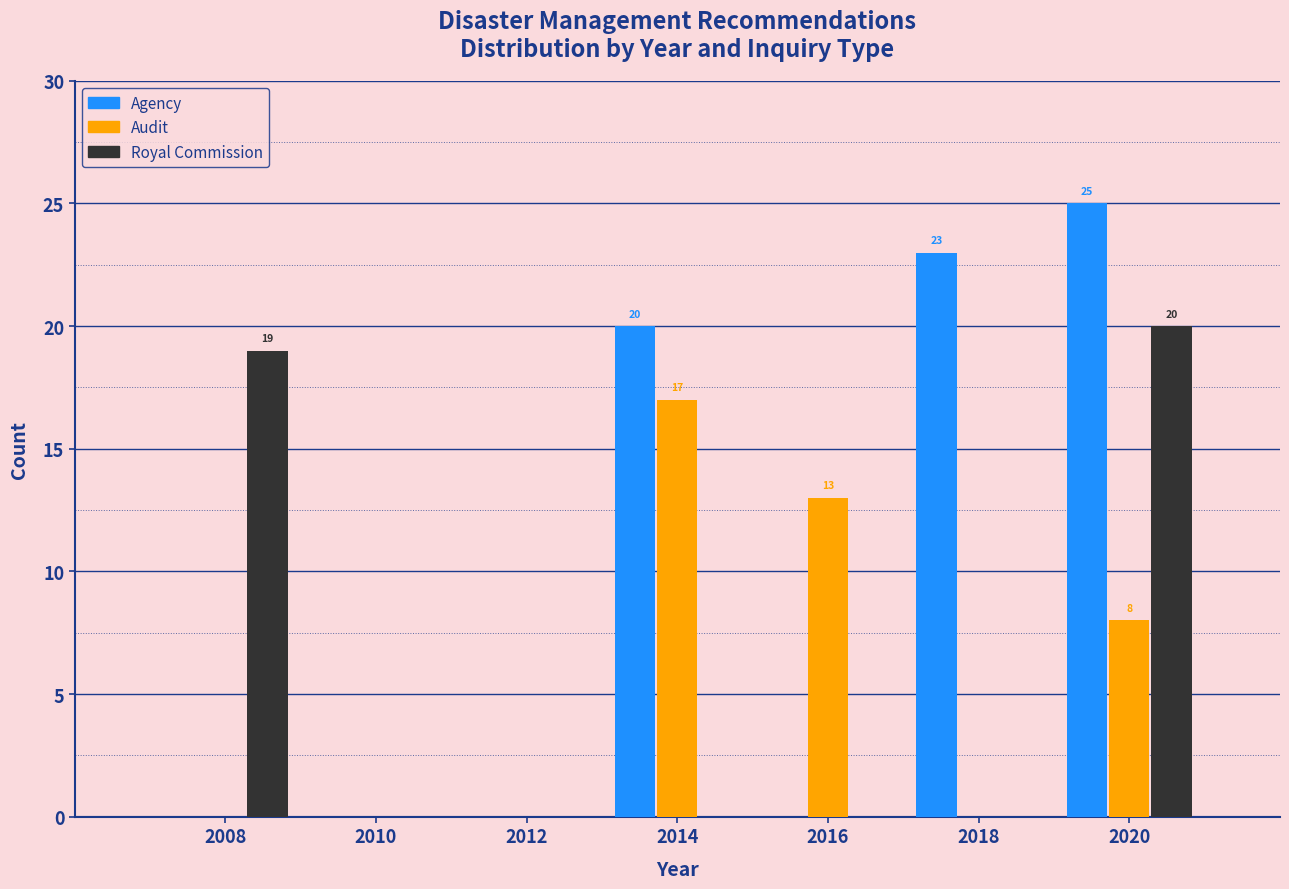

Reading right to left, list all the values displayed in this chart.

Agency: 2020=25	2018=23	2016=0	2014=20	2012=0	2010=0	2008=0
Audit: 2020=8	2018=0	2016=13	2014=17	2012=0	2010=0	2008=0
Royal Commission: 2020=20	2018=0	2016=0	2014=0	2012=0	2010=0	2008=19